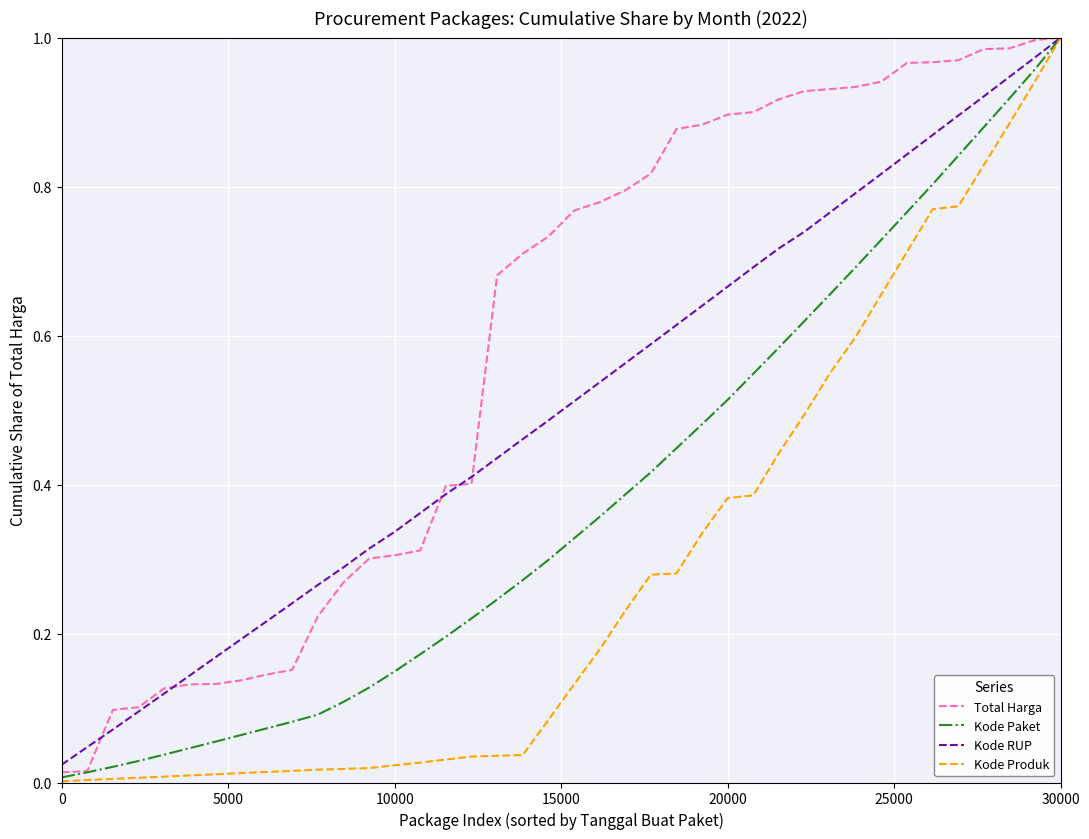

Which series has the largest total across all categories?

Total Harga